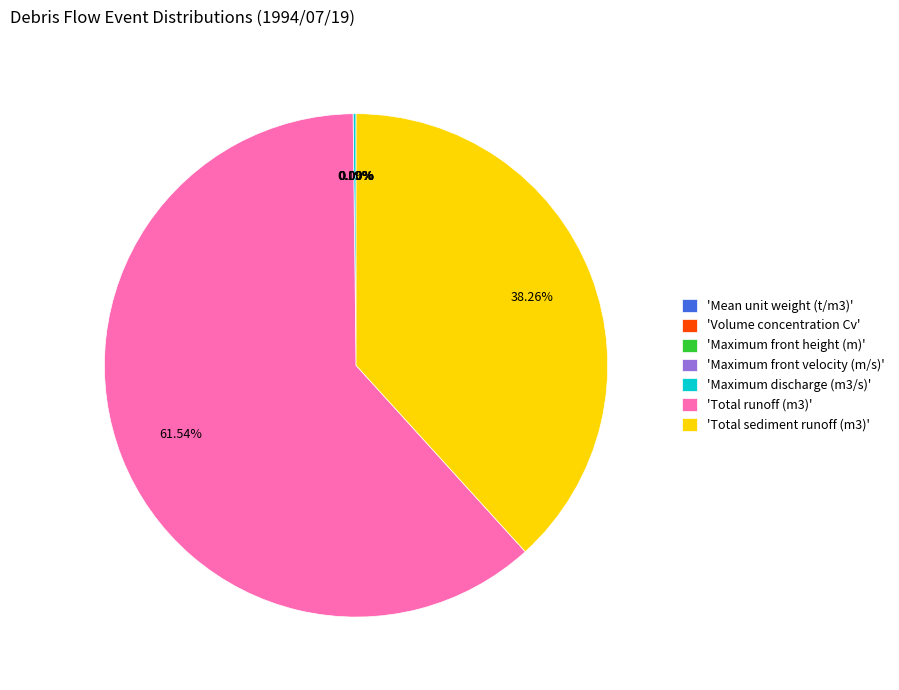

Is there a majority slice in this chart?

Yes